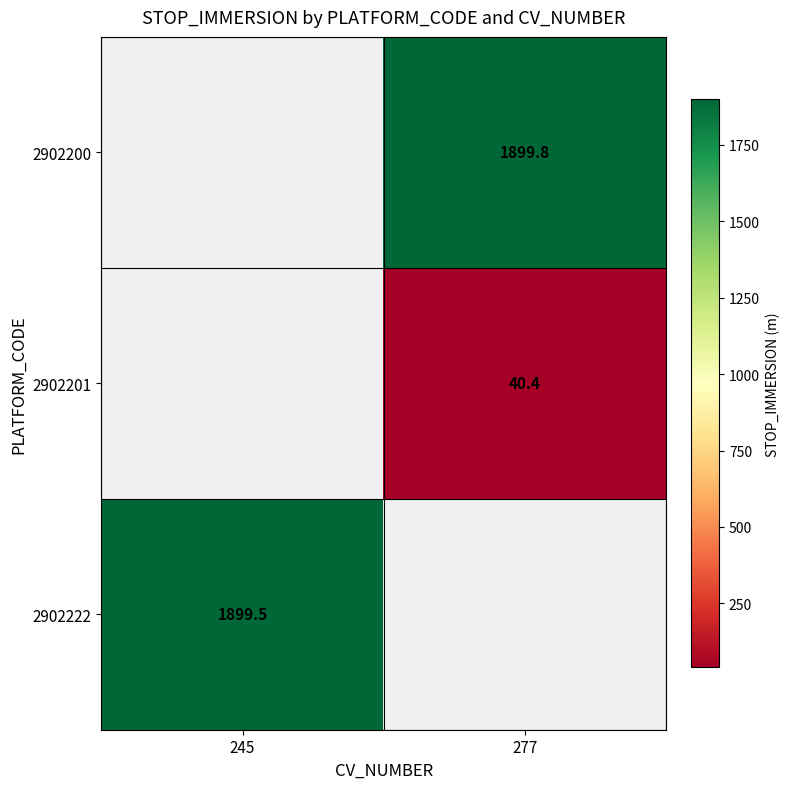

Is it true that 2902200 equals 3245.3 at 277?

False